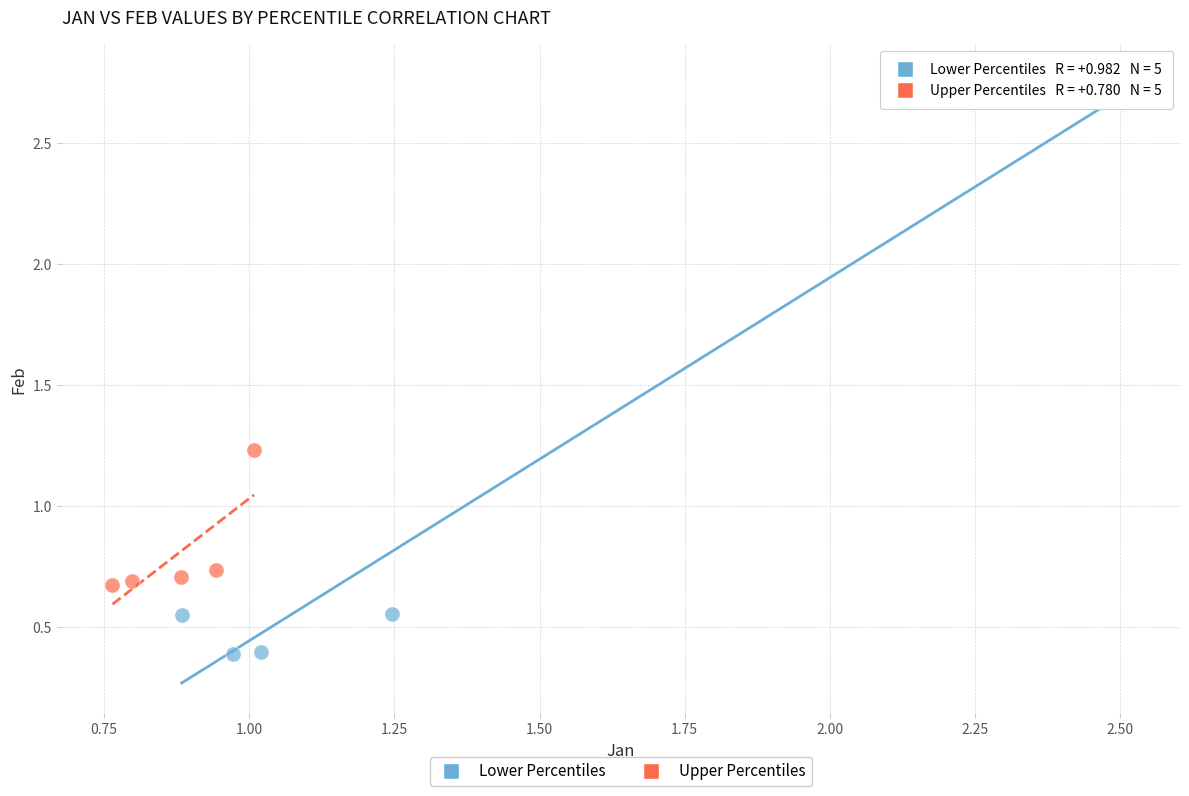

Which series has the widest spread of Y values?

Lower Percentiles